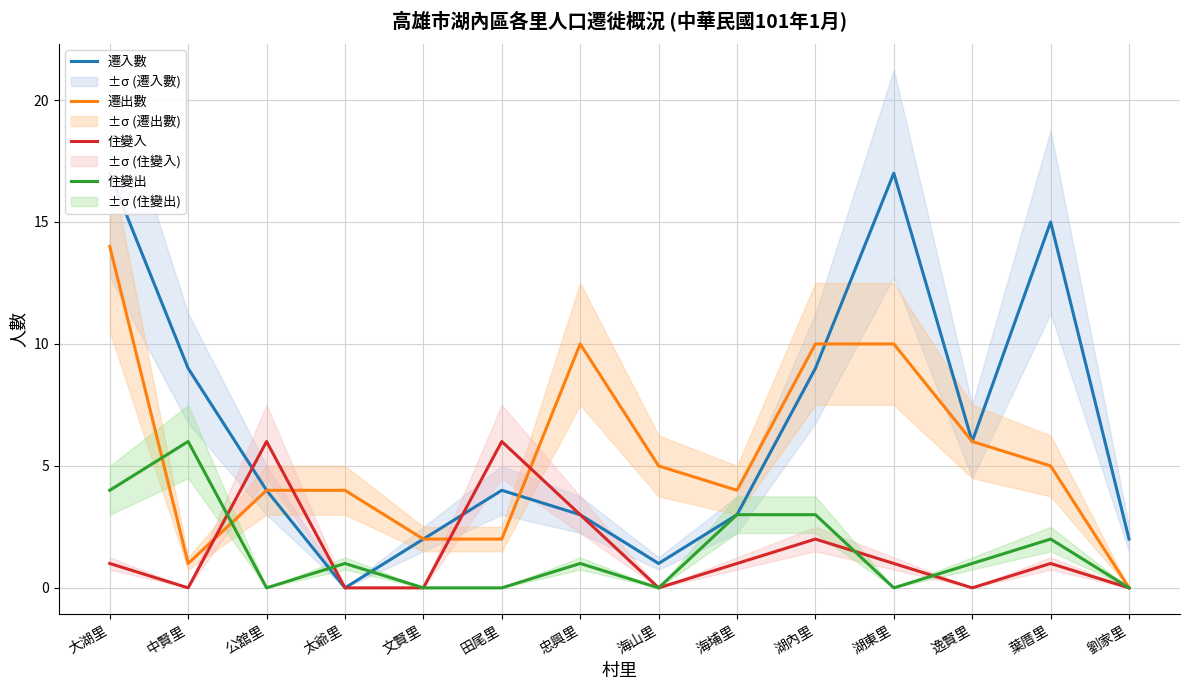

List the labels in order of 遷出數 value, smallest first.

劉家里, 中賢里, 文賢里, 田尾里, 公舘里, 太爺里, 海埔里, 海山里, 葉厝里, 逸賢里, 忠興里, 湖內里, 湖東里, 大湖里